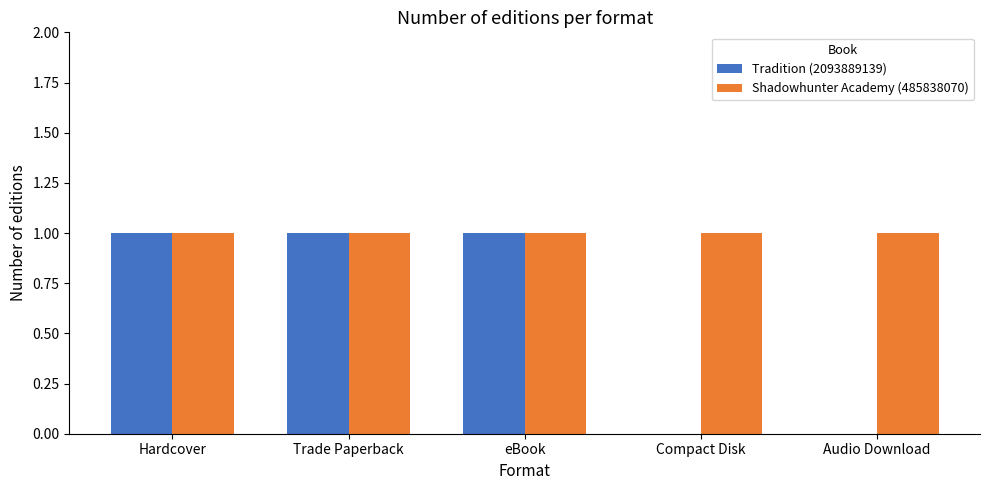

Which series changed the most between Trade Paperback and Audio Download?

Tradition (2093889139)